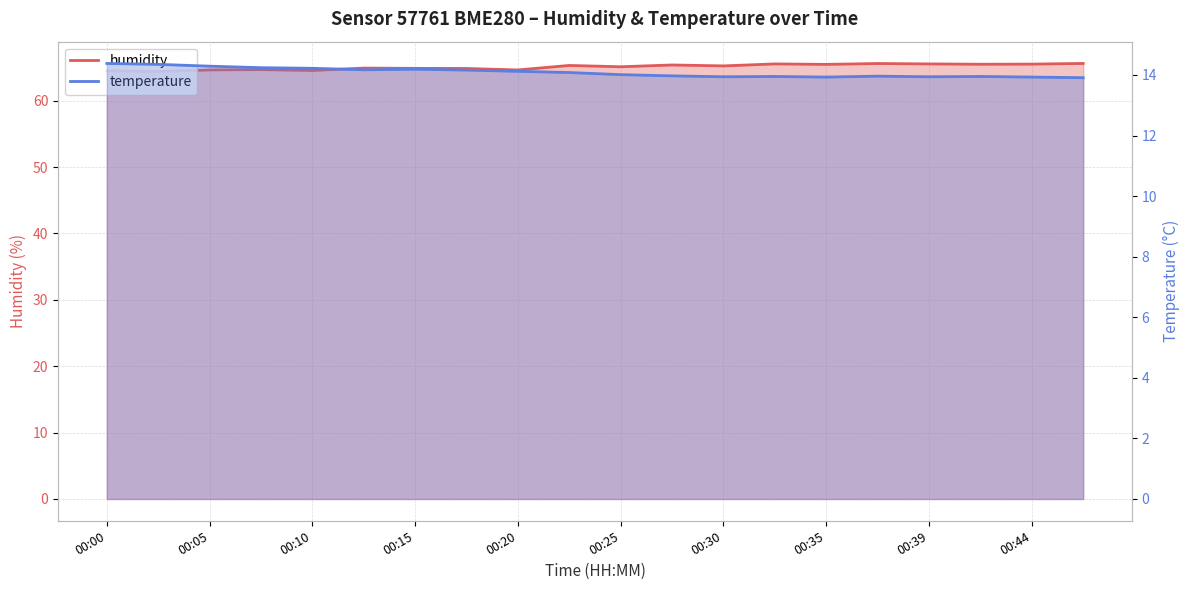

Which has a higher value, 00:07 or 00:02?

00:07